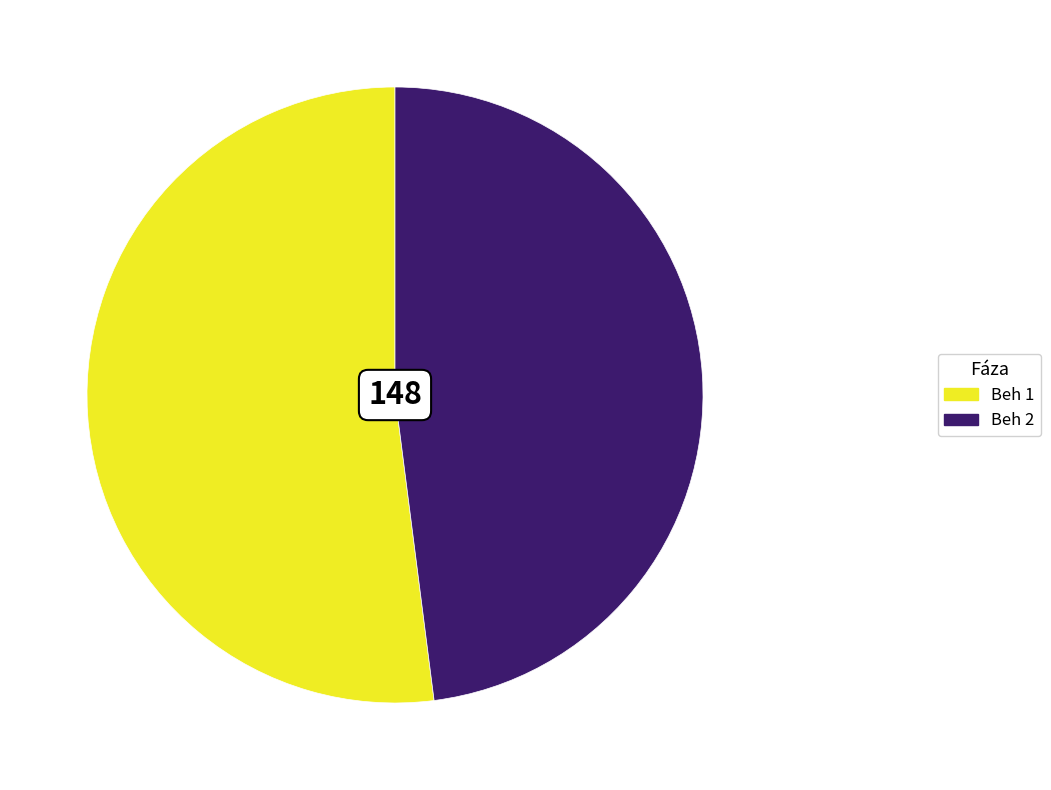

Which slice is the largest?

Beh 1